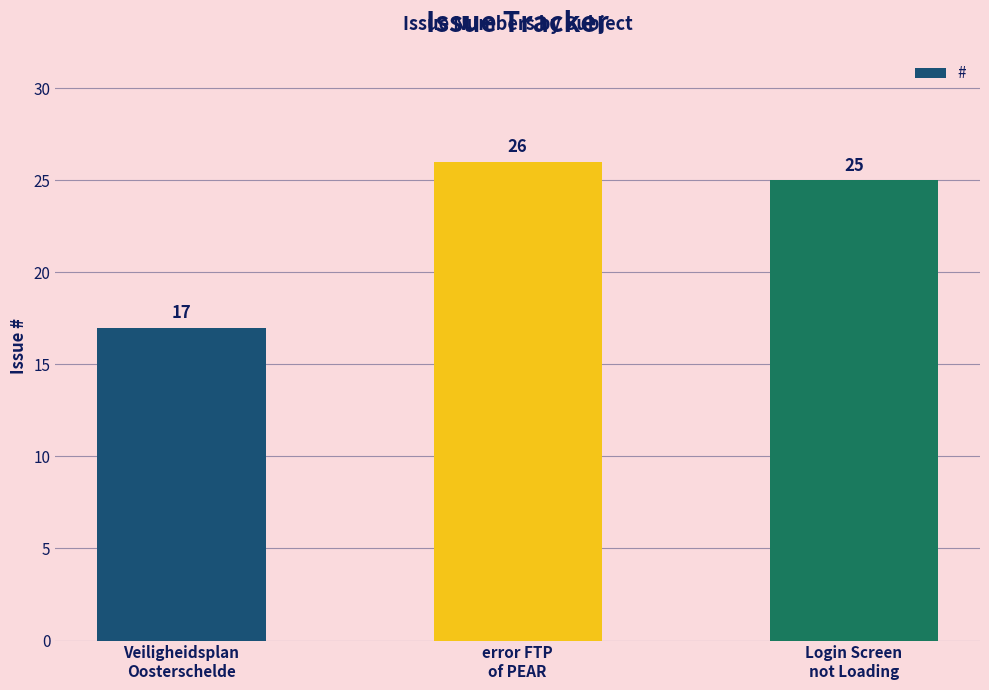

Reading left to right, list all the values displayed in this chart.

17	26	25